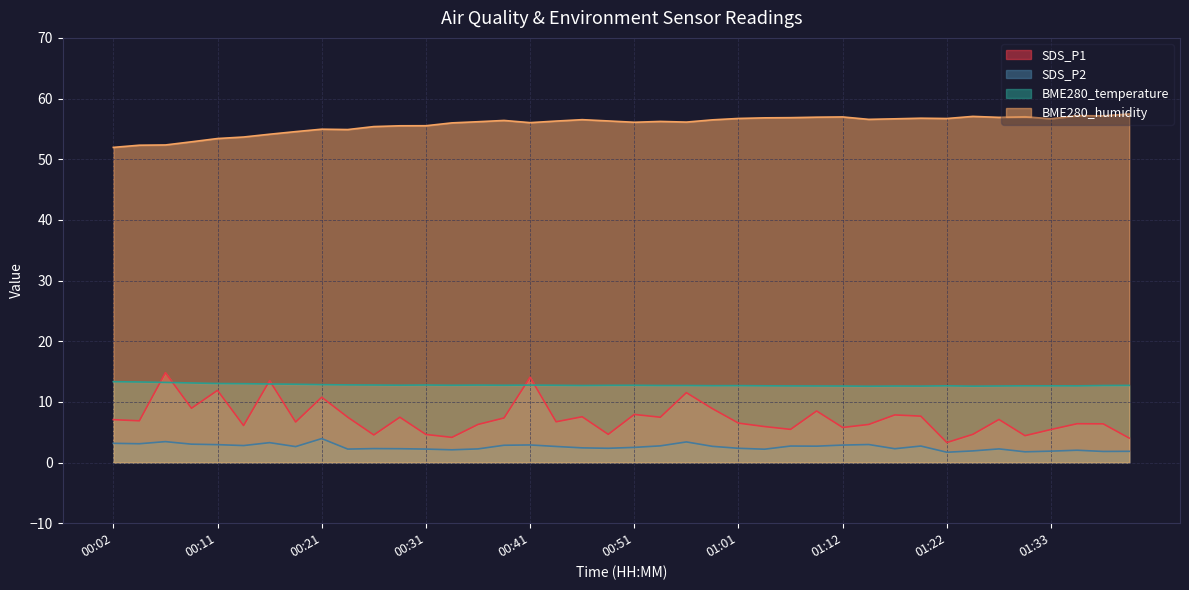

Rank the series at 00:26 from highest to lowest value.

BME280_humidity, BME280_temperature, SDS_P1, SDS_P2